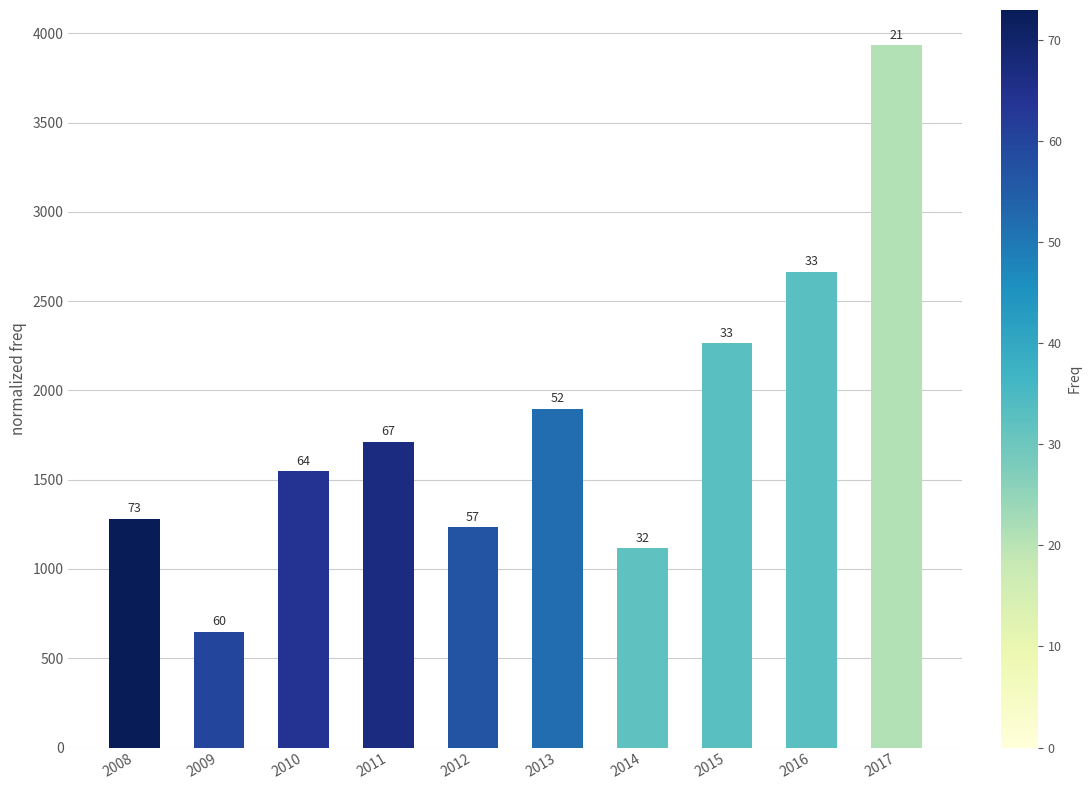

How many bars are there in total?

10